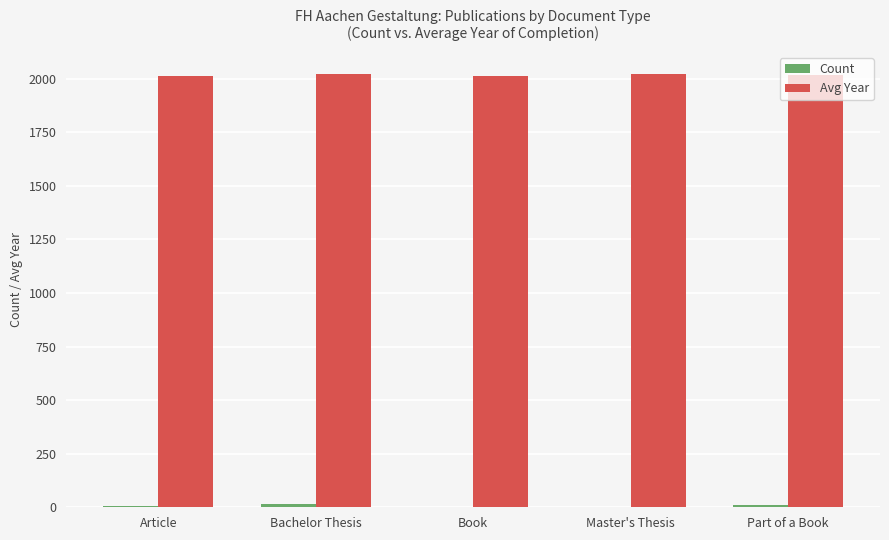

Does the chart contain stacked bars?

No